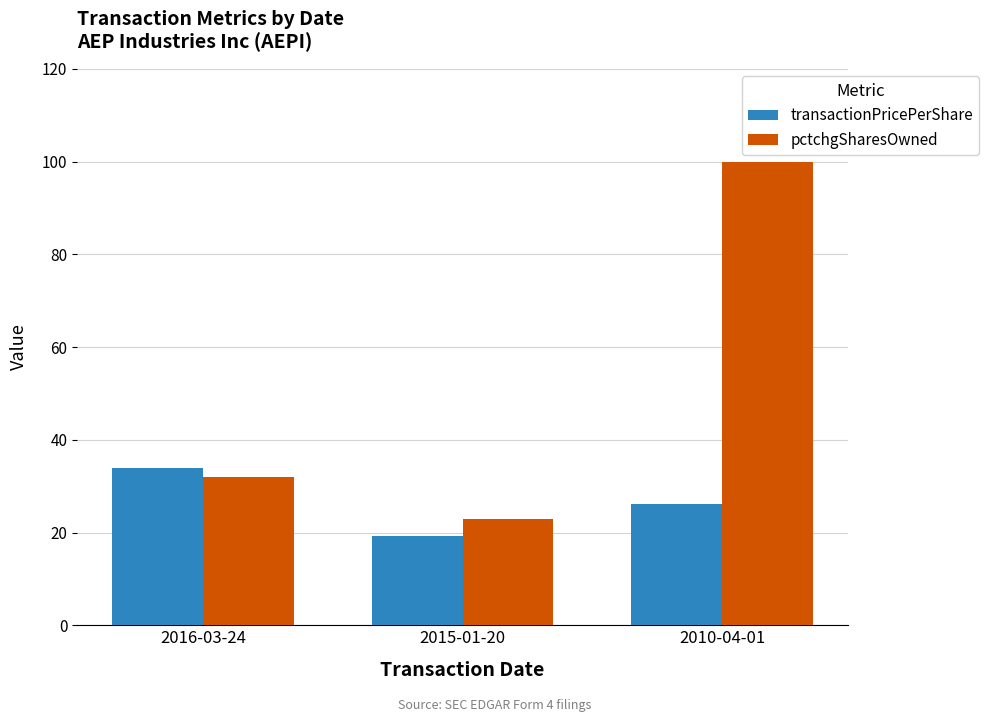

Reading left to right, transcribe all the data shown in this chart.

transactionPricePerShare: 2016-03-24=33.8	2015-01-20=19.3	2010-04-01=26.1
pctchgSharesOwned: 2016-03-24=32.0	2015-01-20=23.0	2010-04-01=100.0